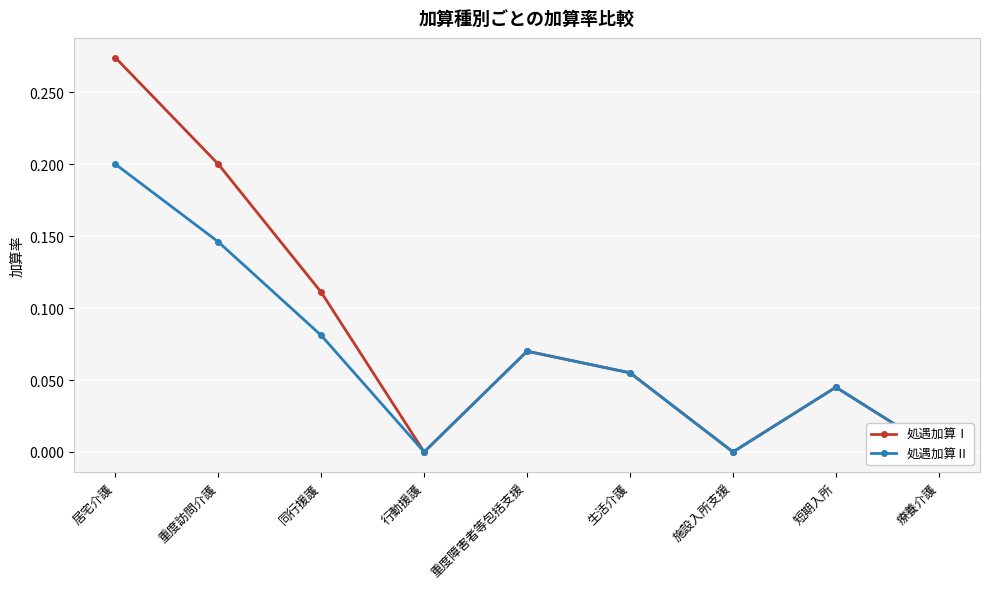

Is the value of 処遇加算Ⅰ at 療養介護 greater than the value of 処遇加算Ⅱ at 短期入所?

No